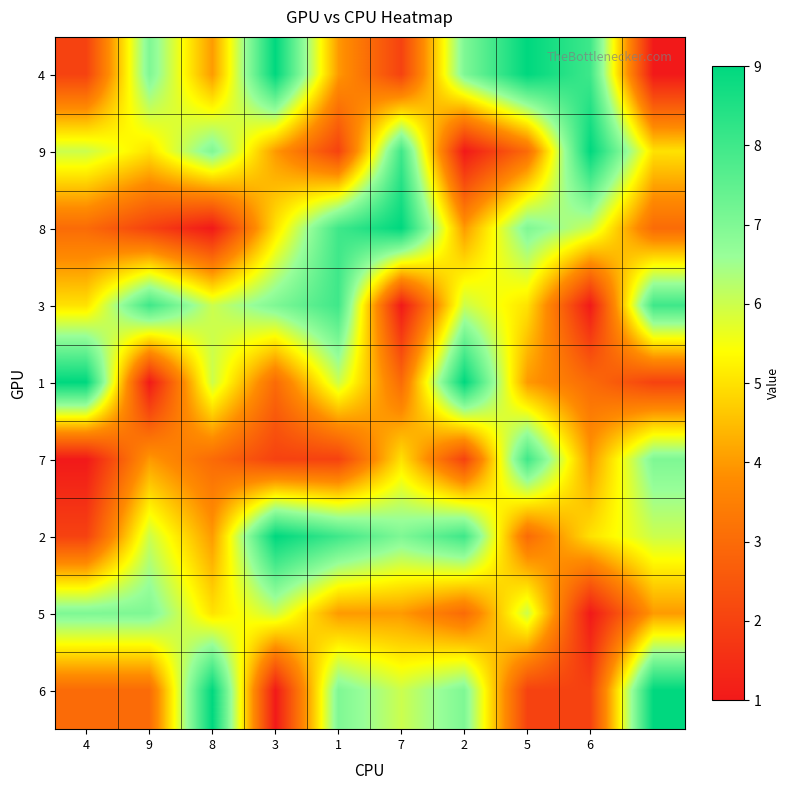

Reading left to right, what are all the values shown in this chart?

4: 2	7	4	9	4	2	7	9	8	1
9: 6	5	7	4	2	8	1	3	9	5
8: 3	2	1	5	8	9	4	7	6	3
3: 5	8	6	7	8	1	6	5	1	8
1: 9	1	6	3	6	3	9	4	3	2
7: 1	4	3	2	2	5	2	8	4	7
2: 2	6	4	9	8	7	8	3	5	6
5: 7	7	5	6	4	4	3	6	1	4
6: 3	3	9	1	7	6	7	2	2	9